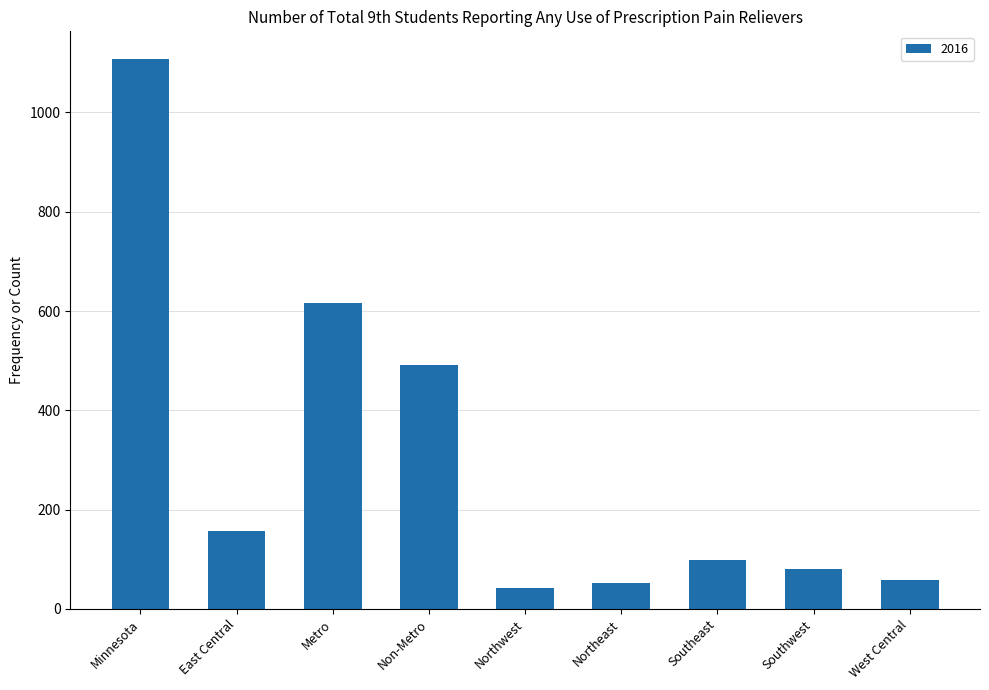

What is the difference between the values at Southwest and Minnesota?

1027